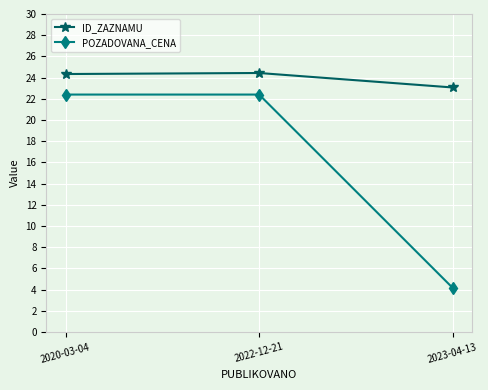

What is the sum of all ID_ZAZNAMU values?

71.8